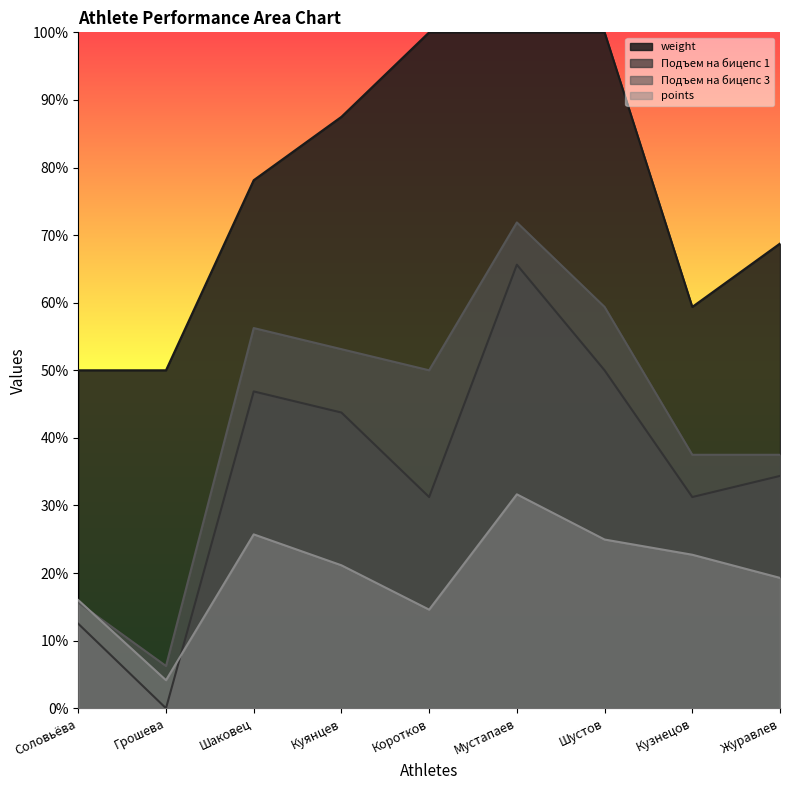

Where is the first local maximum for Подъем на бицепс 1?

Шаковец